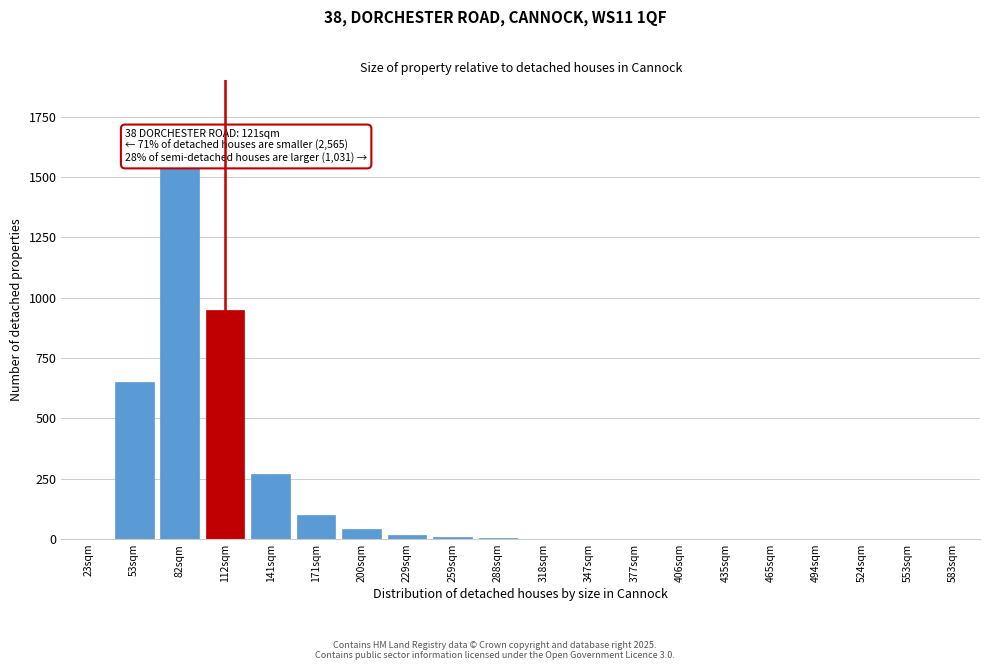

True or false: the data shows 930 at 82sqm.

False